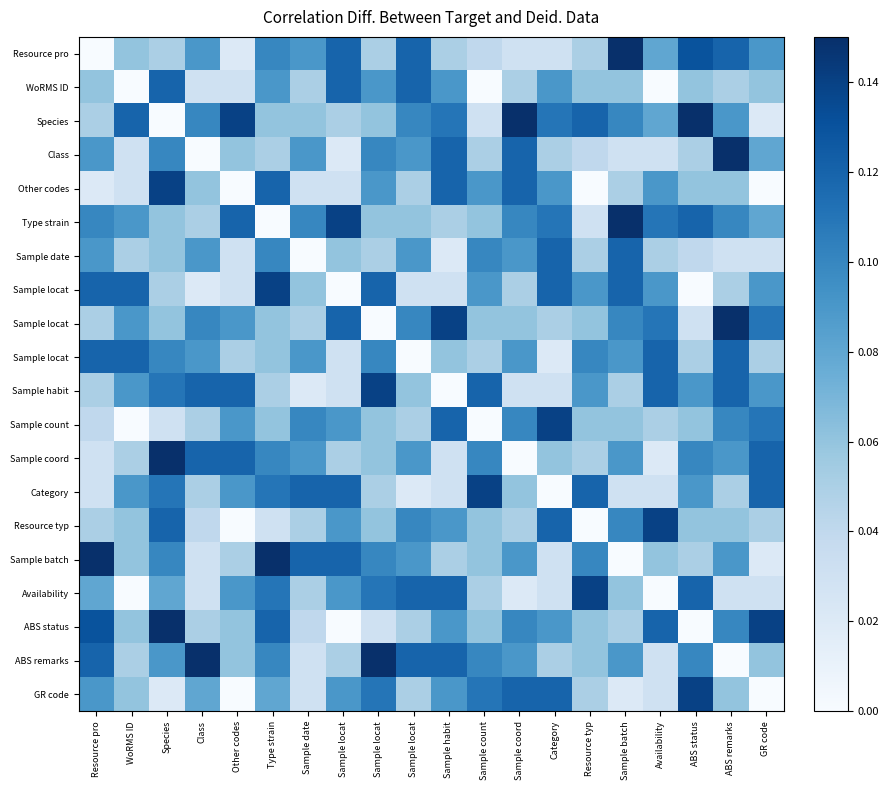

Which has a higher value, Sample batch or Species?

Sample batch